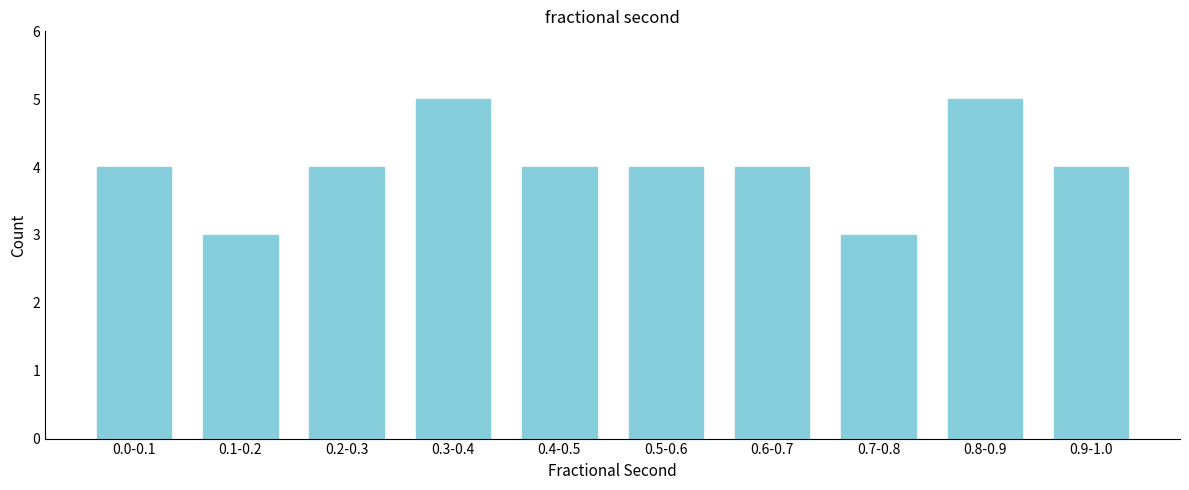

Reading left to right, transcribe all the data shown in this chart.

0.0-0.1=4	0.1-0.2=3	0.2-0.3=4	0.3-0.4=5	0.4-0.5=4	0.5-0.6=4	0.6-0.7=4	0.7-0.8=3	0.8-0.9=5	0.9-1.0=4